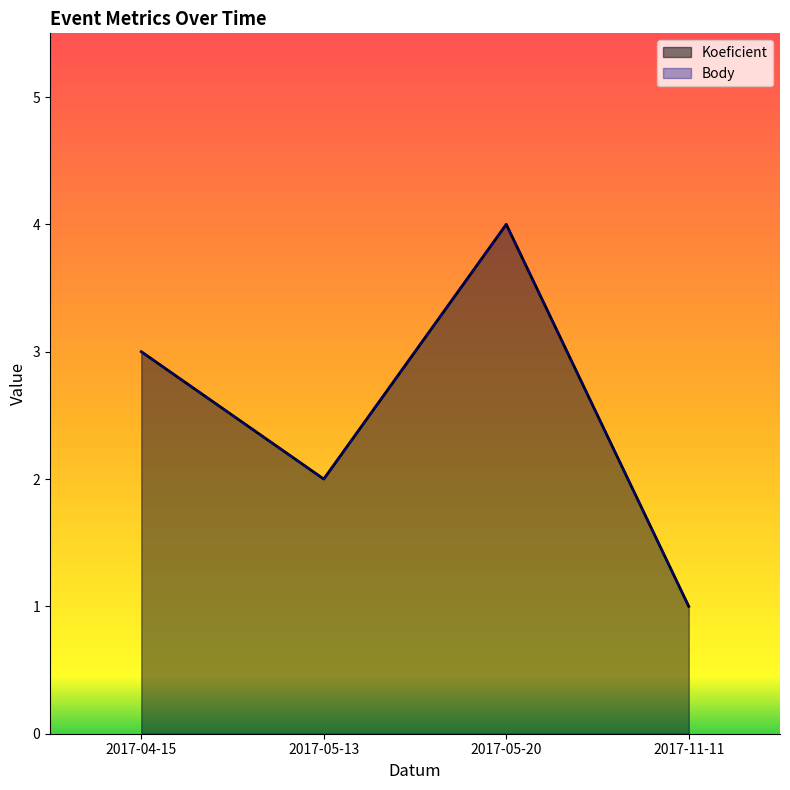

How many Body values are between 2 and 4?

3